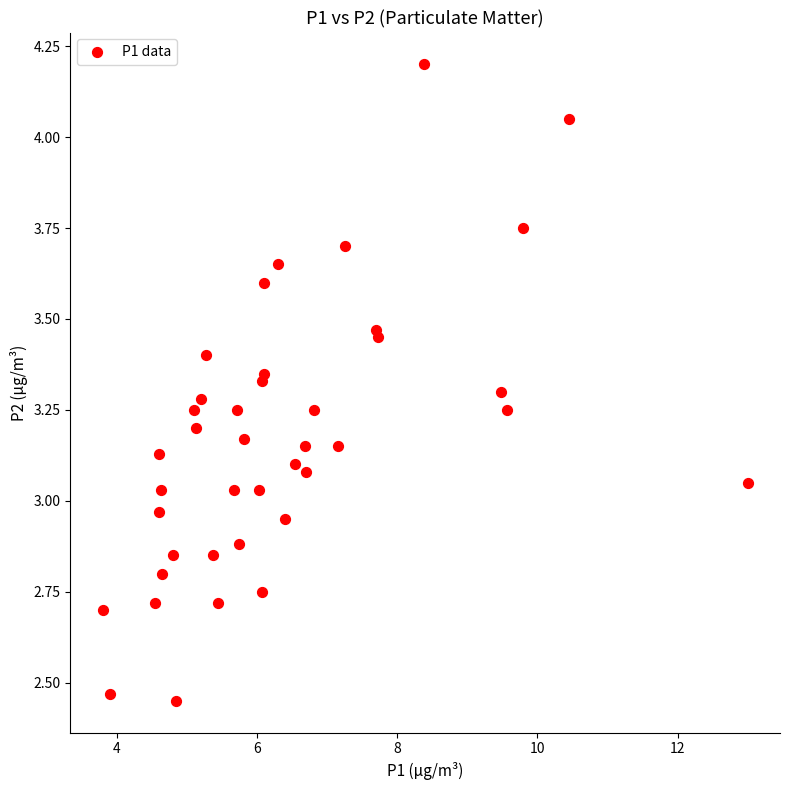

What is the range of X values (max minus min)?

9.2